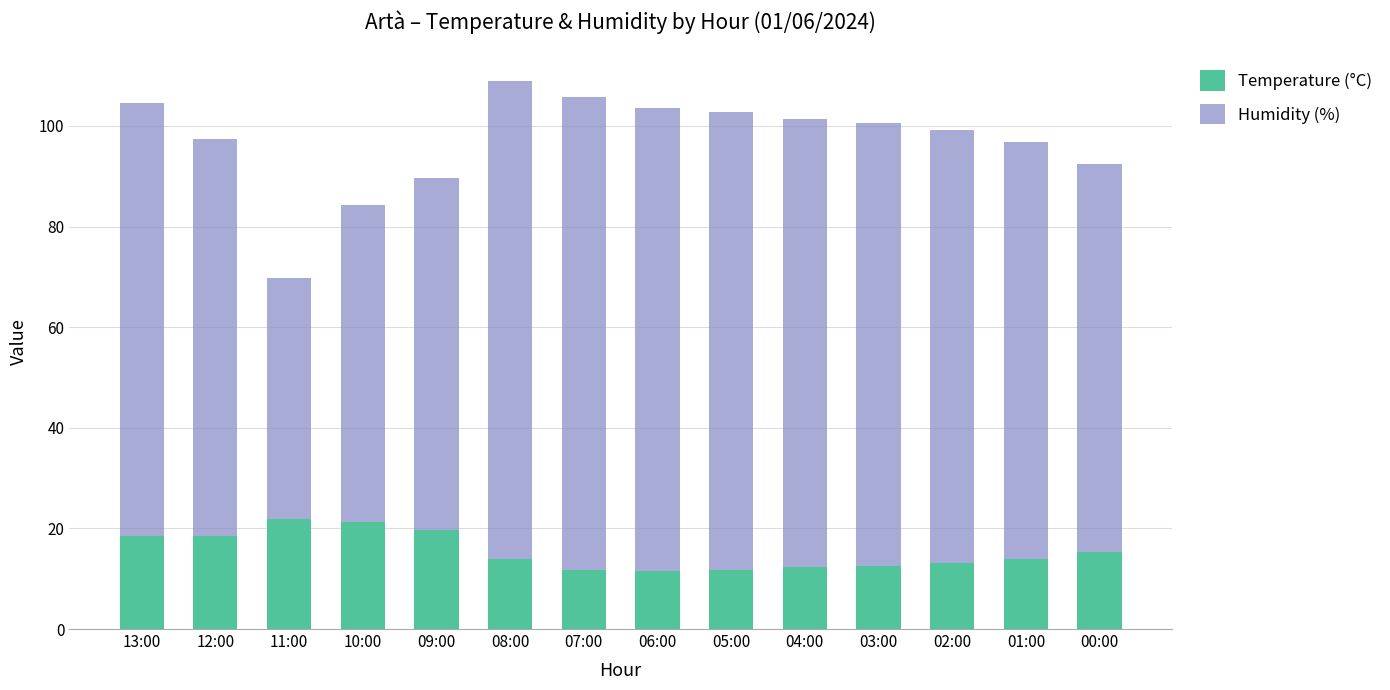

The Temperature (°C) series shows 21.8 at 11:00. True or false?

True